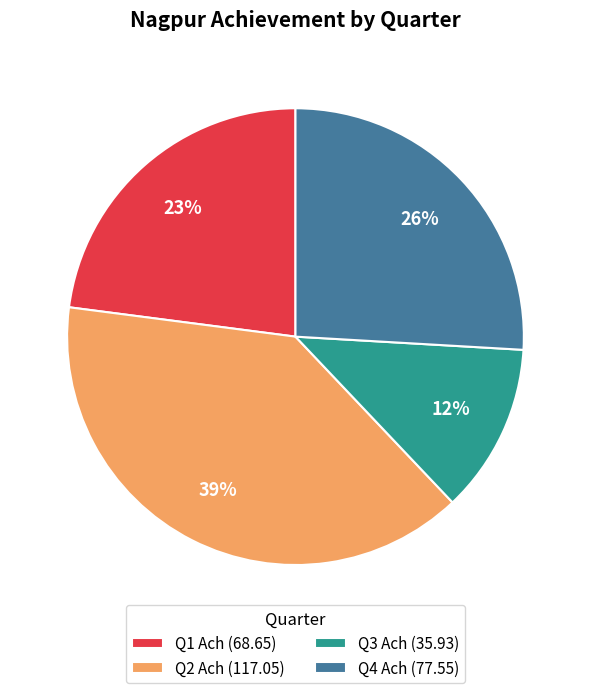

What percentage is the Q4 Ach slice, to the nearest percent?

26%